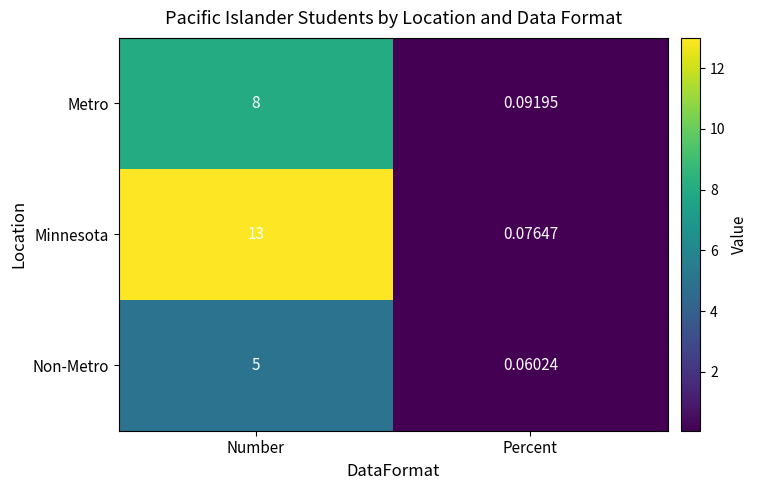

At how many categories does at least one series exceed 8?

1